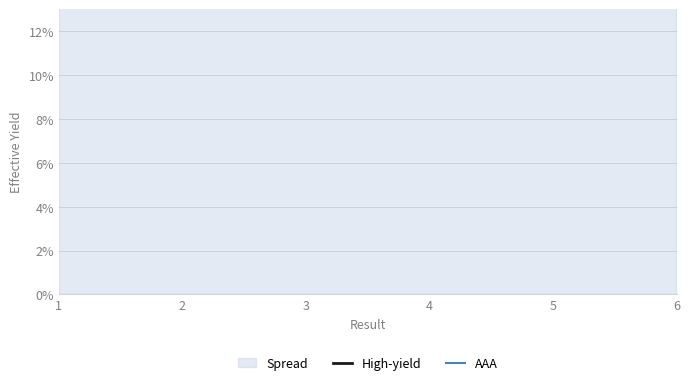

Is it true that AAA equals 1.4 at 5?

True